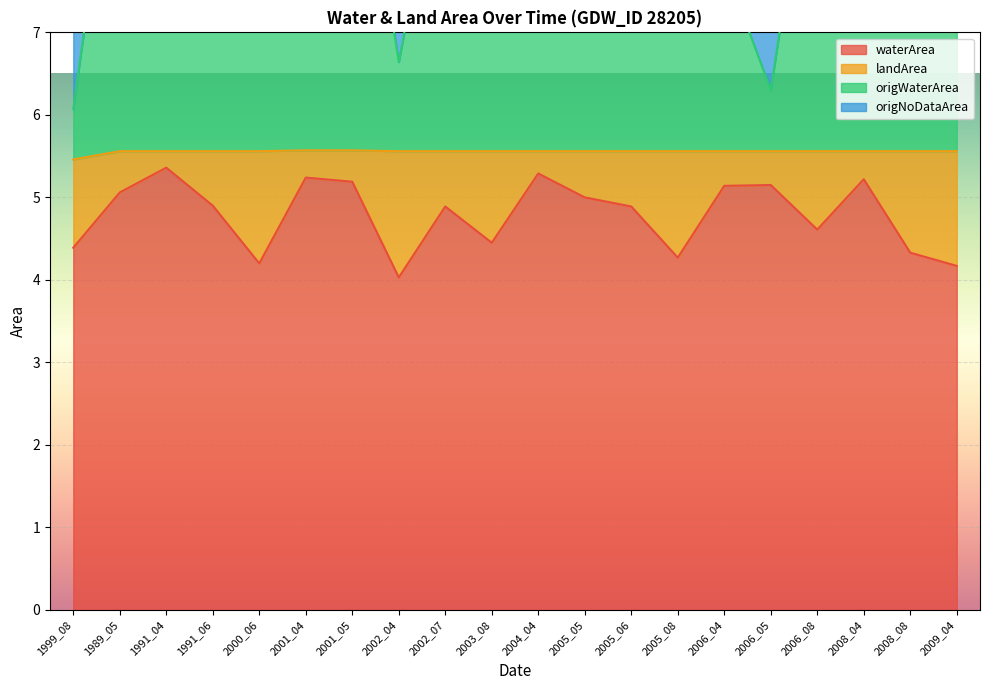

True or false: waterArea has a value of 1.3 at 2008_04.

False